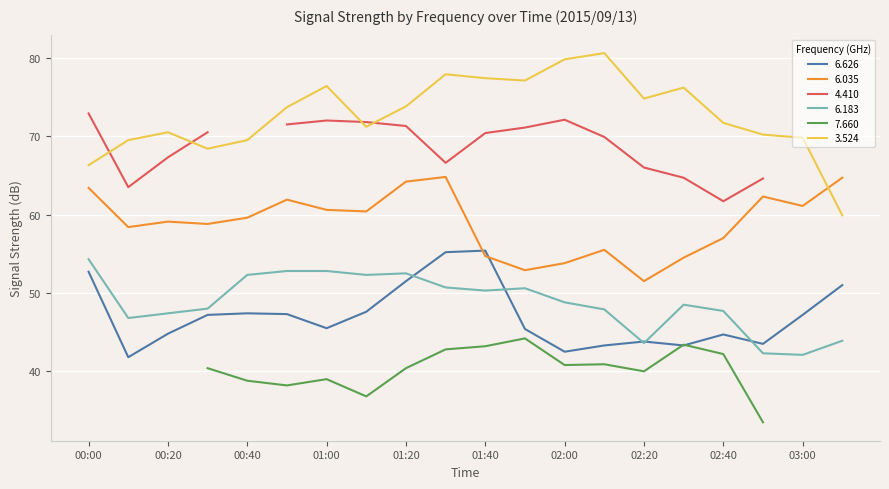

How many interior local valleys does the 6.183 series have?

5